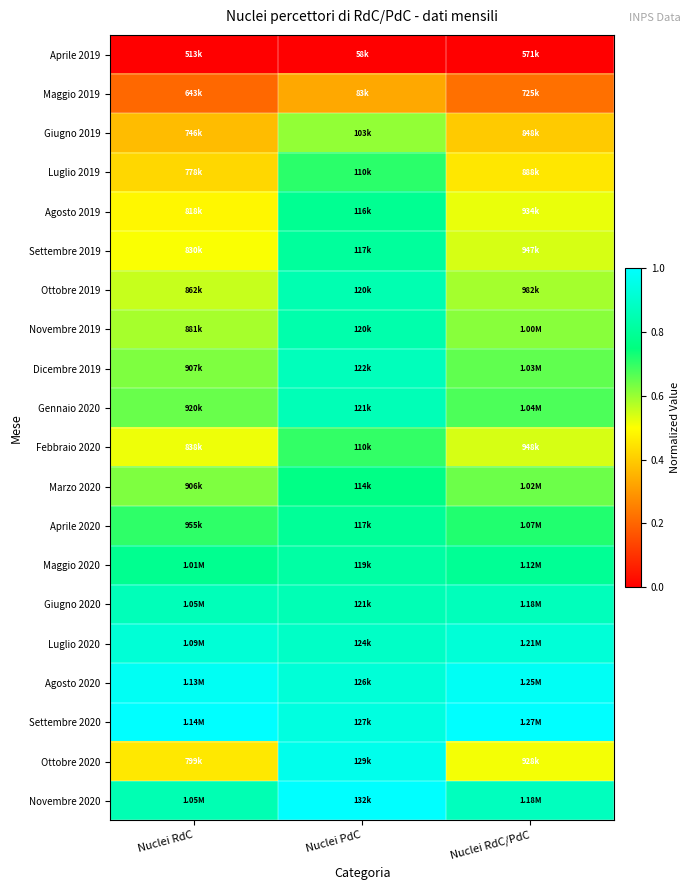

Which series changed the most between Nuclei PdC and Nuclei RdC/PdC?

Ottobre 2020